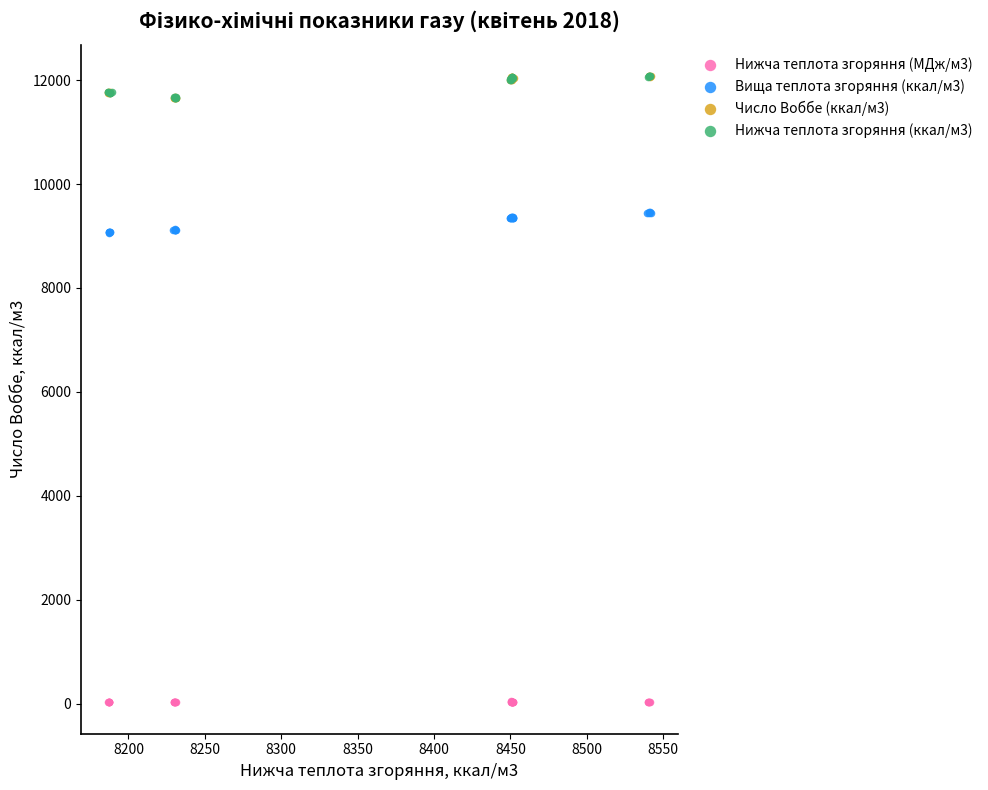

Which series contains the lowest Y value?

Нижча теплота згоряння (МДж/м3)